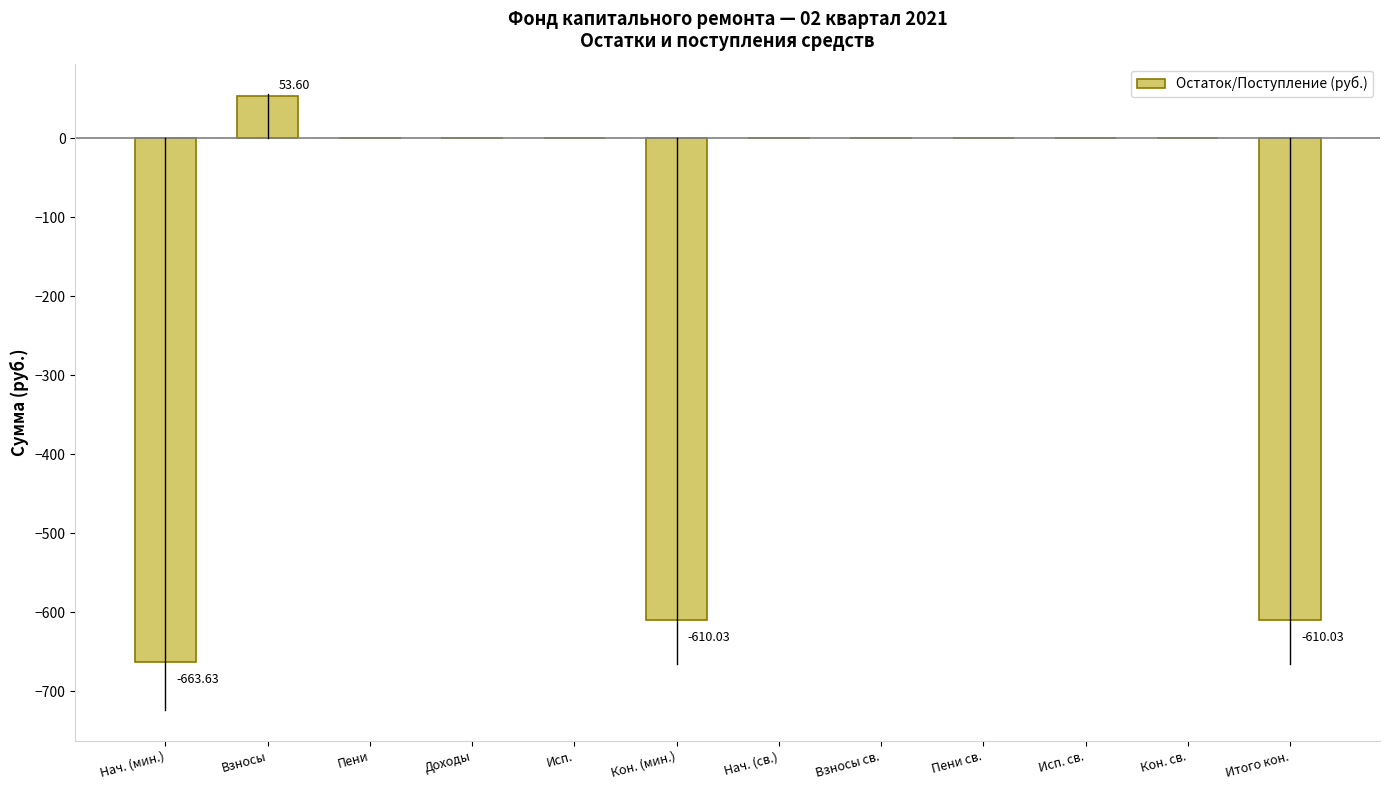

What is the change in value from Нач. (мин.) to Пени св.?

+663.6